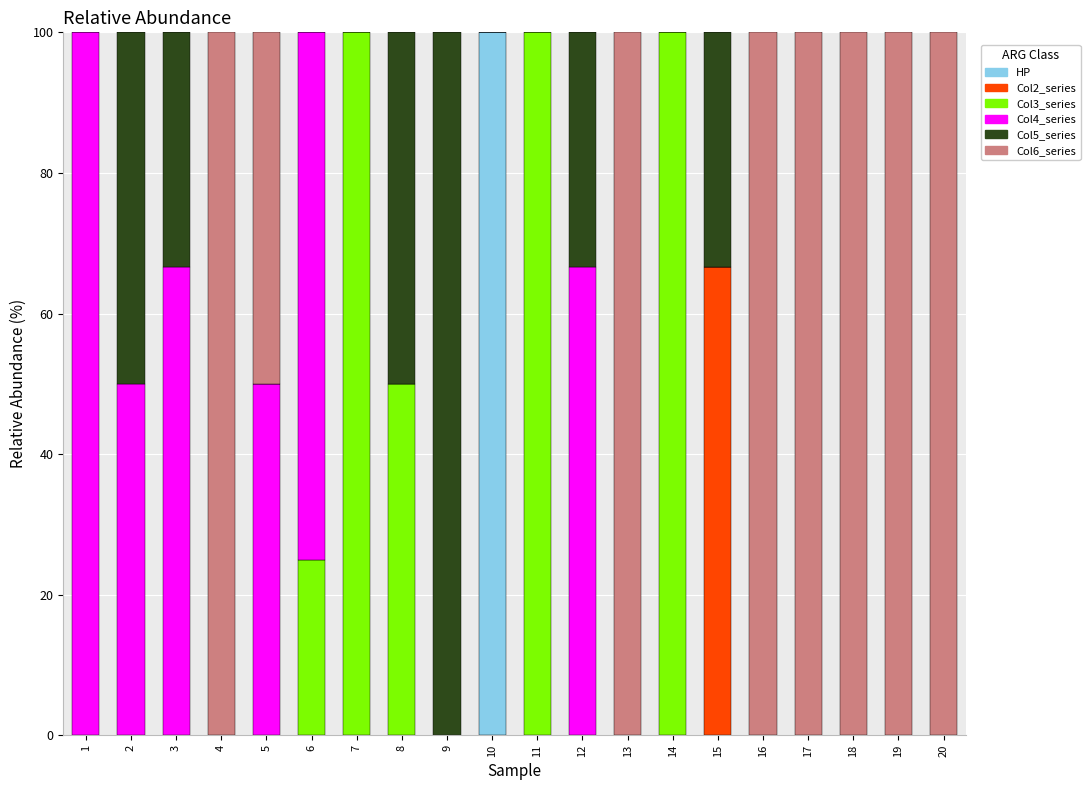

How many categories are shown in the chart?

20